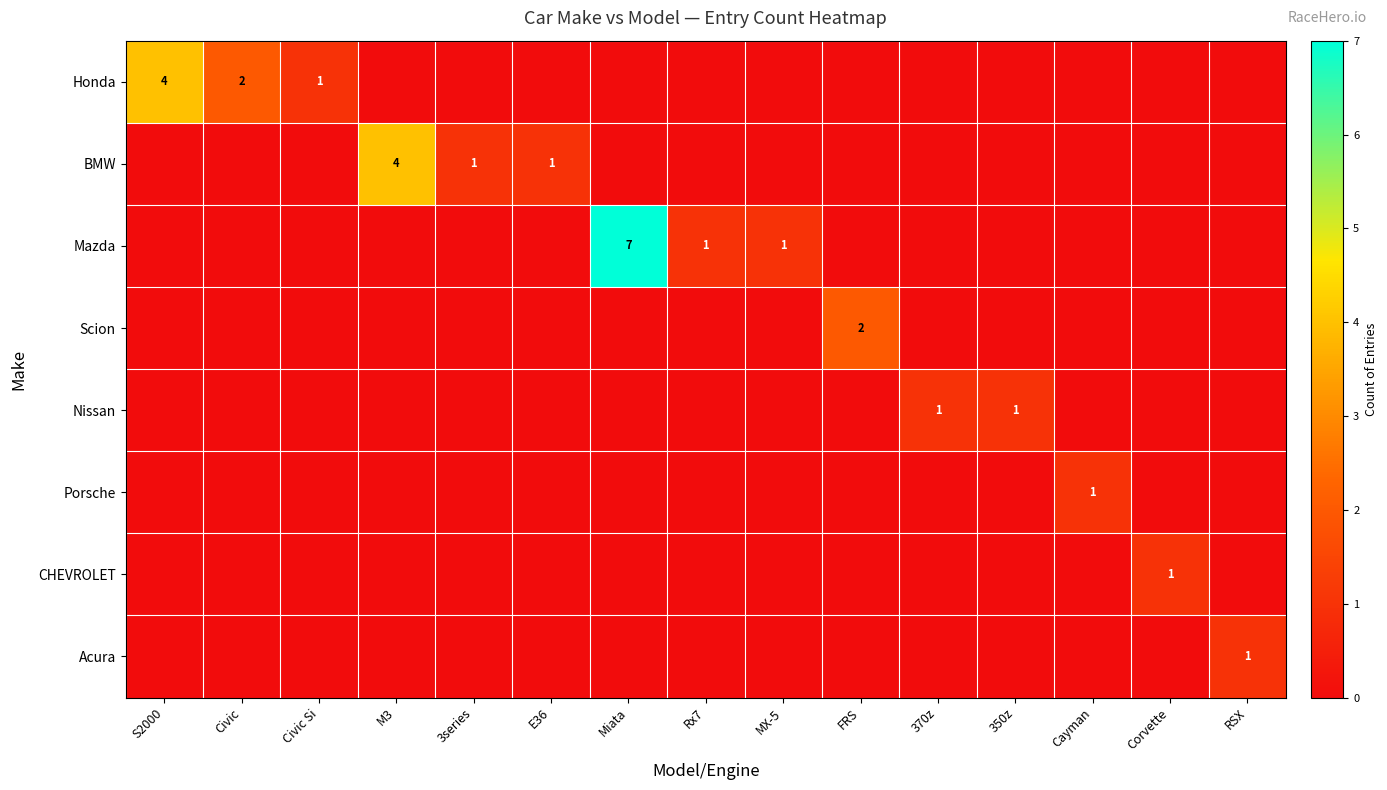

The value of Honda at S2000 is 4. True or false?

True